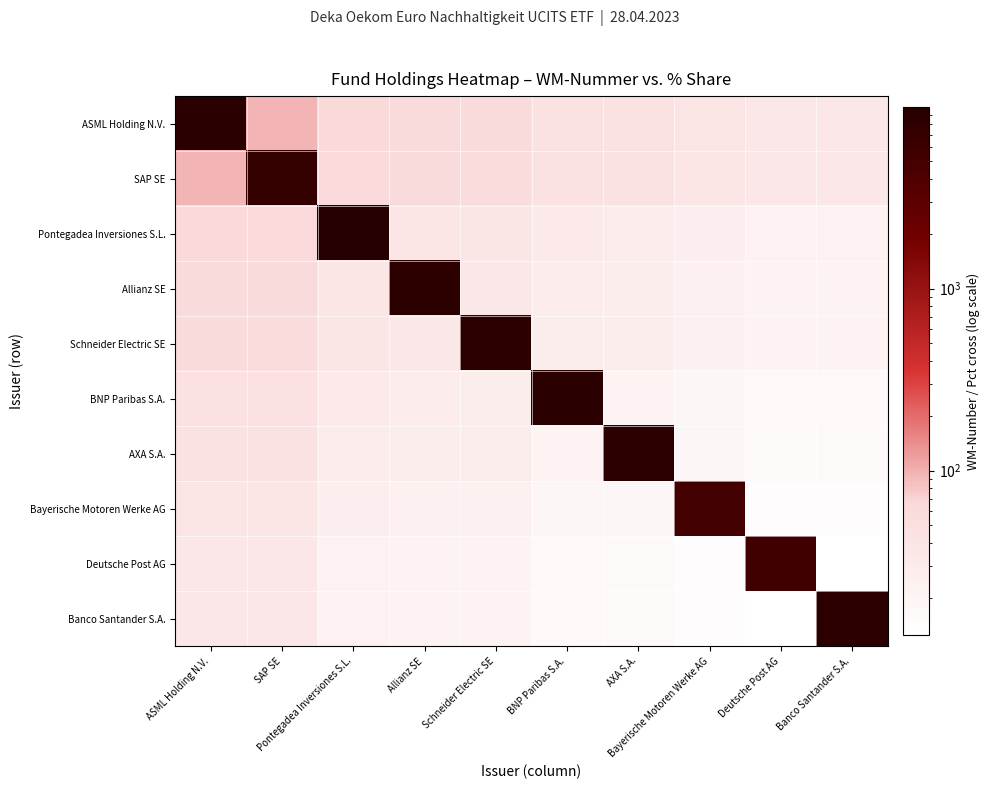

Reading left to right, what are all the values shown in this chart?

ASML Holding N.V.: ASML Holding N.V.=8942.5	SAP SE=96.6	Pontegadea Inversiones S.L.=63.1	Allianz SE=58.7	Schneider Electric SE=57.7	BNP Paribas S.A.=46.3	AXA S.A.=44.5	Bayerische Motoren Werke AG=39.1	Deutsche Post AG=35.0	Banco Santander S.A.=34.8
SAP SE: ASML Holding N.V.=96.6	SAP SE=7164.6	Pontegadea Inversiones S.L.=62.6	Allianz SE=58.2	Schneider Electric SE=57.2	BNP Paribas S.A.=45.9	AXA S.A.=44.1	Bayerische Motoren Werke AG=38.8	Deutsche Post AG=34.7	Banco Santander S.A.=34.5
Pontegadea Inversiones S.L.: ASML Holding N.V.=63.1	SAP SE=62.6	Pontegadea Inversiones S.L.=9908.2	Allianz SE=38.0	Schneider Electric SE=37.4	BNP Paribas S.A.=30.0	AXA S.A.=28.8	Bayerische Motoren Werke AG=25.3	Deutsche Post AG=22.7	Banco Santander S.A.=22.5
Allianz SE: ASML Holding N.V.=58.7	SAP SE=58.2	Pontegadea Inversiones S.L.=38.0	Allianz SE=8404.0	Schneider Electric SE=34.8	BNP Paribas S.A.=27.9	AXA S.A.=26.8	Bayerische Motoren Werke AG=23.6	Deutsche Post AG=21.1	Banco Santander S.A.=21.0
Schneider Electric SE: ASML Holding N.V.=57.7	SAP SE=57.2	Pontegadea Inversiones S.L.=37.4	Allianz SE=34.8	Schneider Electric SE=8601.8	BNP Paribas S.A.=27.4	AXA S.A.=26.4	Bayerische Motoren Werke AG=23.1	Deutsche Post AG=20.8	Banco Santander S.A.=20.6
BNP Paribas S.A.: ASML Holding N.V.=46.3	SAP SE=45.9	Pontegadea Inversiones S.L.=30.0	Allianz SE=27.9	Schneider Electric SE=27.4	BNP Paribas S.A.=8710.0	AXA S.A.=21.1	Bayerische Motoren Werke AG=18.6	Deutsche Post AG=16.6	Banco Santander S.A.=16.5
AXA S.A.: ASML Holding N.V.=44.5	SAP SE=44.1	Pontegadea Inversiones S.L.=28.8	Allianz SE=26.8	Schneider Electric SE=26.4	BNP Paribas S.A.=21.1	AXA S.A.=8557.0	Bayerische Motoren Werke AG=17.9	Deutsche Post AG=16.0	Banco Santander S.A.=15.9
Bayerische Motoren Werke AG: ASML Holding N.V.=39.1	SAP SE=38.8	Pontegadea Inversiones S.L.=25.3	Allianz SE=23.6	Schneider Electric SE=23.1	BNP Paribas S.A.=18.6	AXA S.A.=17.9	Bayerische Motoren Werke AG=5190.0	Deutsche Post AG=14.1	Banco Santander S.A.=13.9
Deutsche Post AG: ASML Holding N.V.=35.0	SAP SE=34.7	Pontegadea Inversiones S.L.=22.7	Allianz SE=21.1	Schneider Electric SE=20.8	BNP Paribas S.A.=16.6	AXA S.A.=16.0	Bayerische Motoren Werke AG=14.1	Deutsche Post AG=5552.0	Banco Santander S.A.=12.5
Banco Santander S.A.: ASML Holding N.V.=34.8	SAP SE=34.5	Pontegadea Inversiones S.L.=22.5	Allianz SE=21.0	Schneider Electric SE=20.6	BNP Paribas S.A.=16.5	AXA S.A.=15.9	Bayerische Motoren Werke AG=13.9	Deutsche Post AG=12.5	Banco Santander S.A.=8588.7